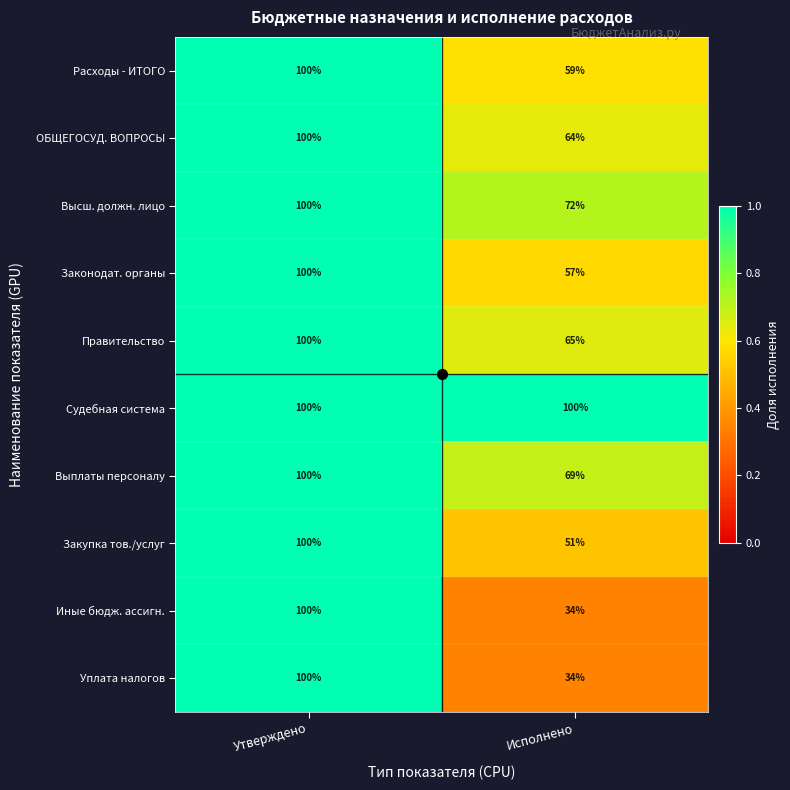

The Судебная система series shows 100 at Исполнено. True or false?

True